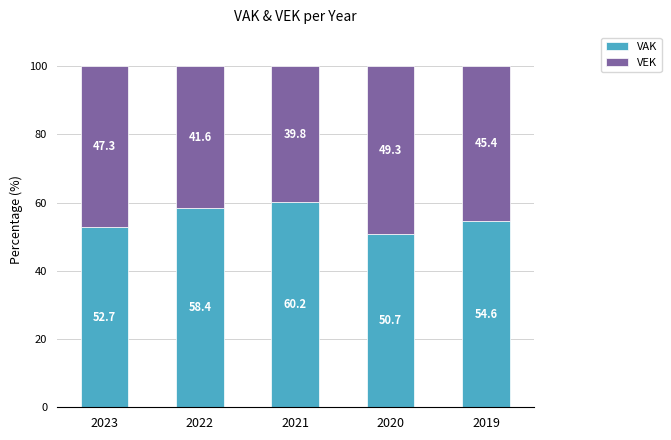

At which label does VAK reach its peak?

2021